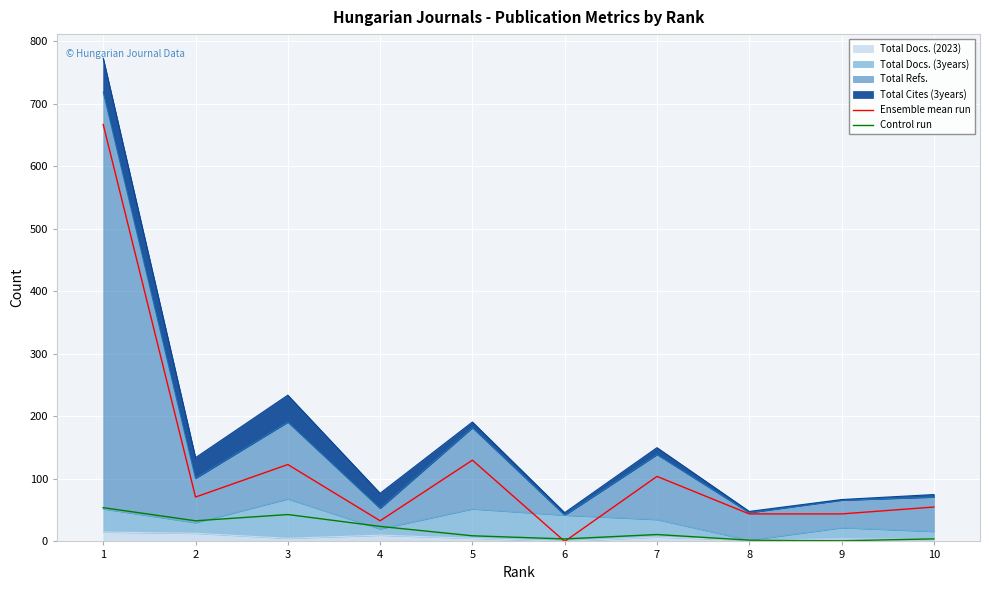

The value of Ensemble mean run at 7 is 29. True or false?

False